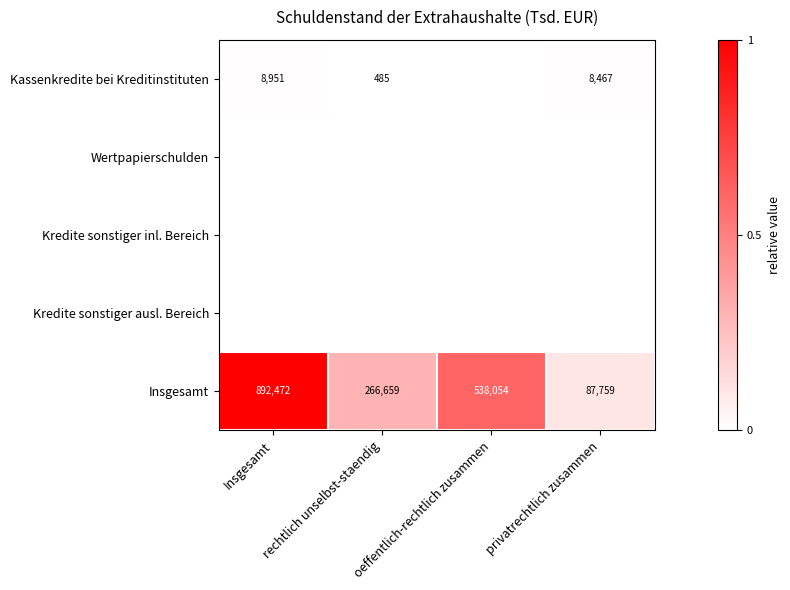

What is the sum of the Insgesamt values at rechtlich unselbst-staendig and privatrechtlich zusammen?

354418